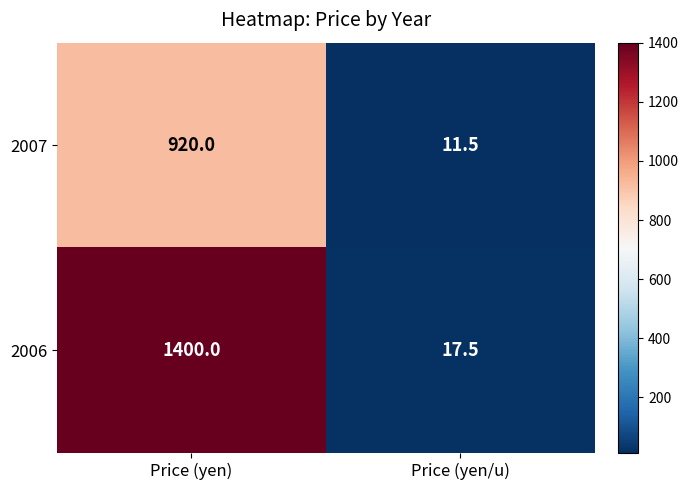

What is the total value across all series at Price (yen/u)?

29.0